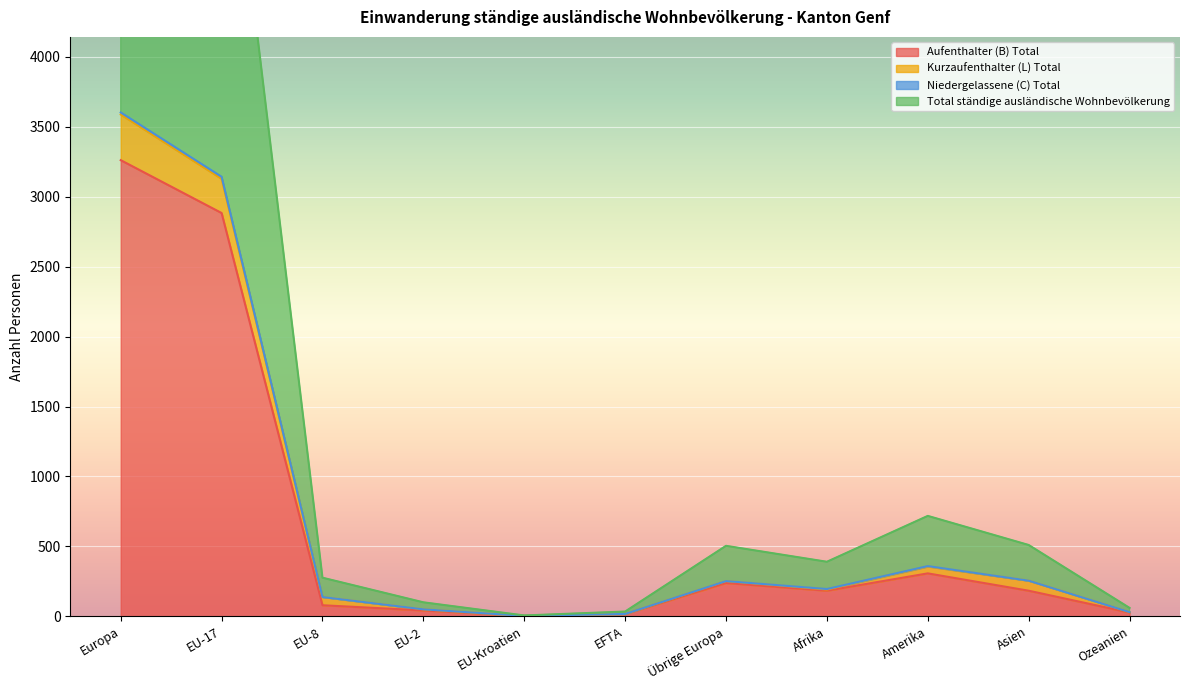

At how many categories does at least one series exceed 6162?

2